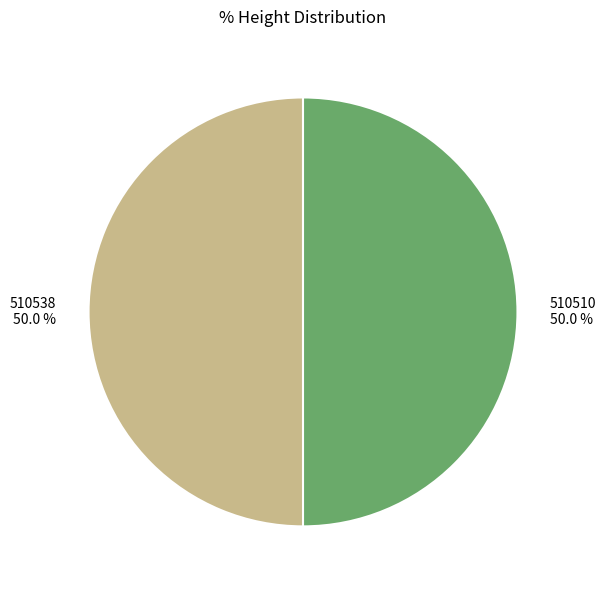

Approximately how many times larger is the value at 510510 compared to 510538?

1.0